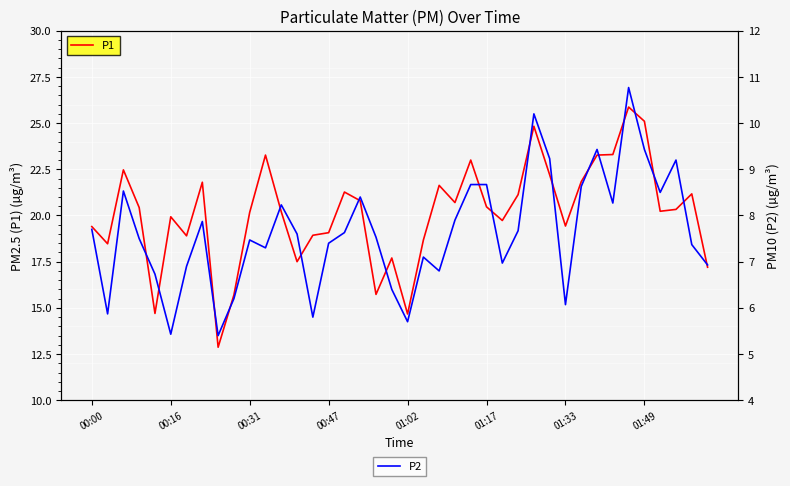

Reading right to left, transcribe all the data shown in this chart.

P1: 17.2	21.2	20.3	20.2	25.1	25.9	23.3	23.3	21.8	19.4	22.2	24.8	21.1	19.7	20.5	23.0	20.7	21.6	18.7	14.7	17.7	15.7	20.8	21.3	19.1	18.9	17.5	20.2	23.3	20.2	15.7	12.9	21.8	18.9	19.9	14.7	20.4	22.5	18.5	19.4
P2: 6.9	7.4	9.2	8.5	9.4	10.8	8.3	9.4	8.6	6.1	9.2	10.2	7.7	7.0	8.7	8.7	7.9	6.8	7.1	5.7	6.4	7.5	8.4	7.6	7.4	5.8	7.6	8.2	7.3	7.5	6.2	5.4	7.9	6.9	5.4	6.7	7.5	8.5	5.9	7.7